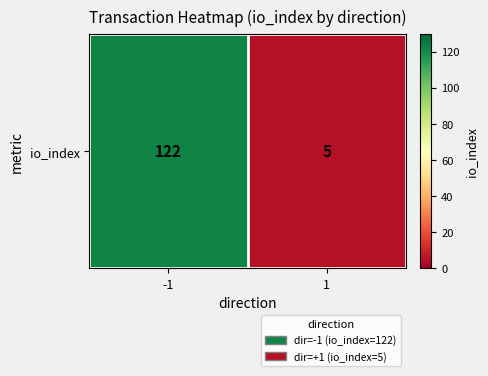

What value does the data have at -1, to the nearest 10?

120